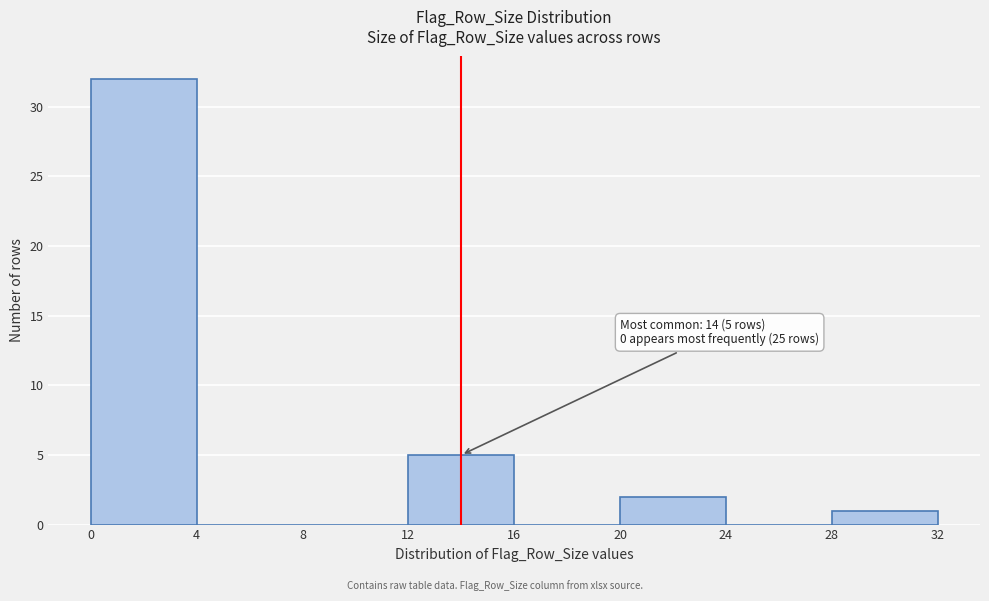

Which range on the x-axis has the tallest bar?

0 to 4